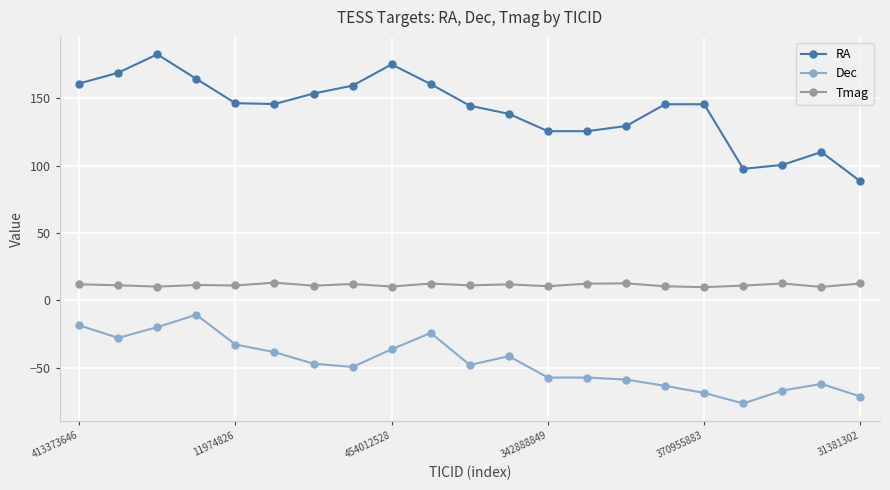

What is the difference between the maximum and minimum values in the Dec series?

65.9